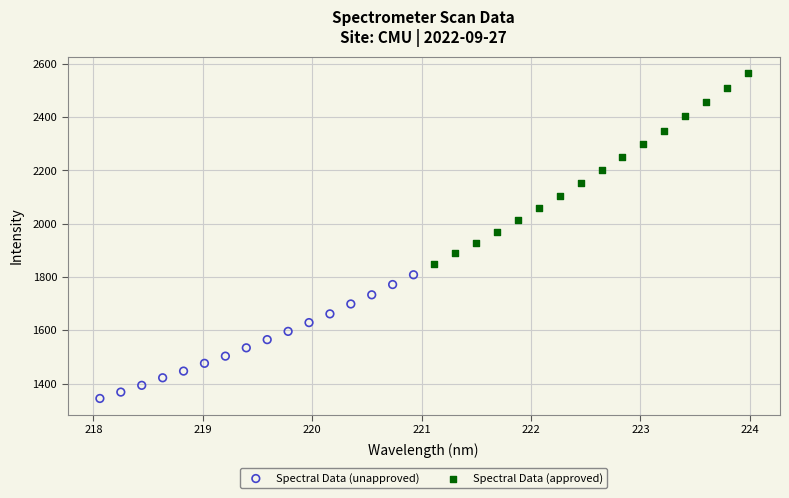

Which series contains the lowest Y value?

Spectral Data (unapproved)